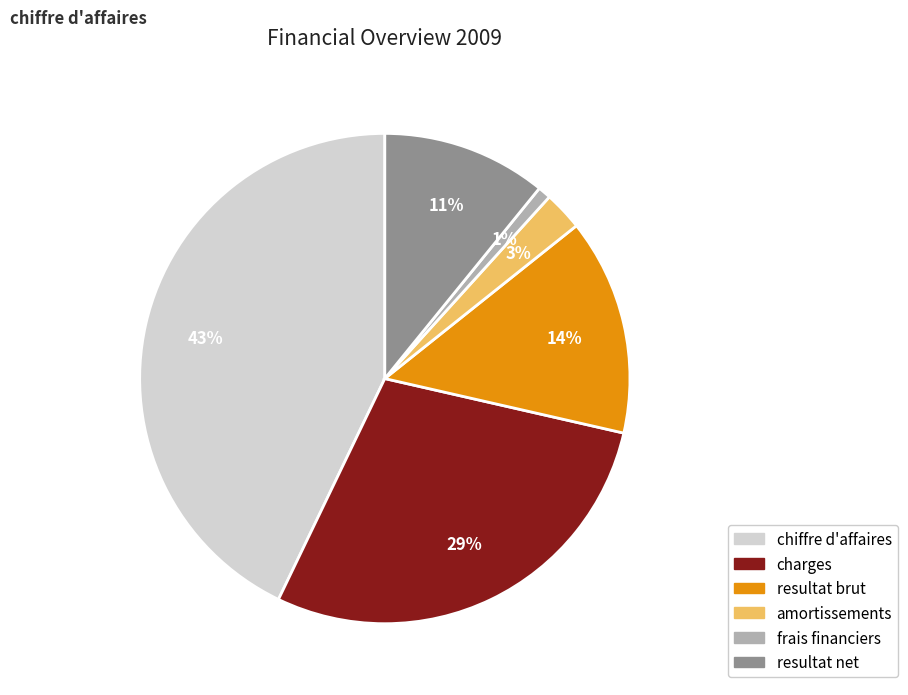

Rank the categories by value from highest to lowest.

chiffre d'affaires, charges, resultat brut, resultat net, amortissements, frais financiers